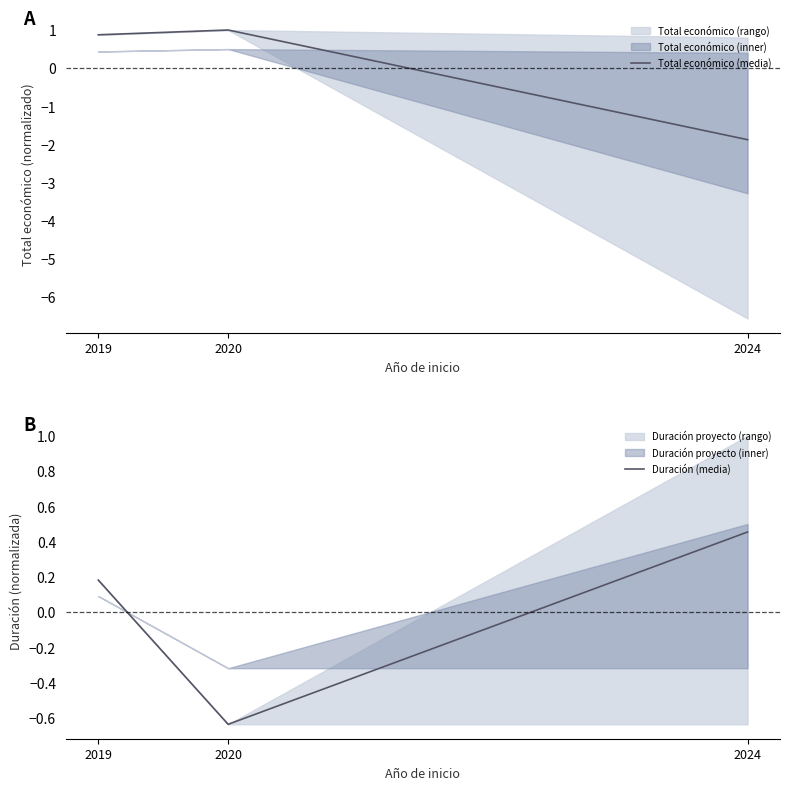

Which category has the highest value in the Duración (media) series?

2024